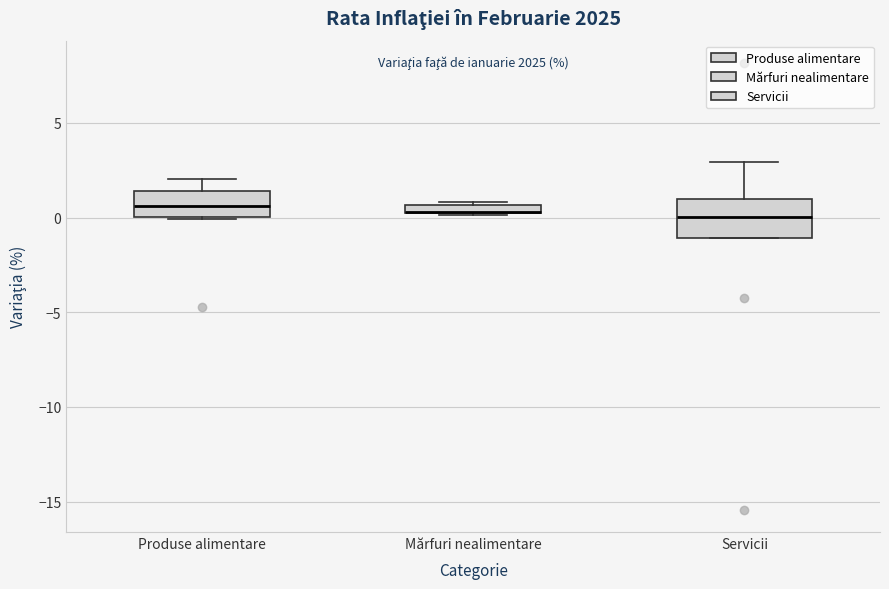

Comparing the boxes themselves (not the whiskers), which one is the tallest?

Servicii